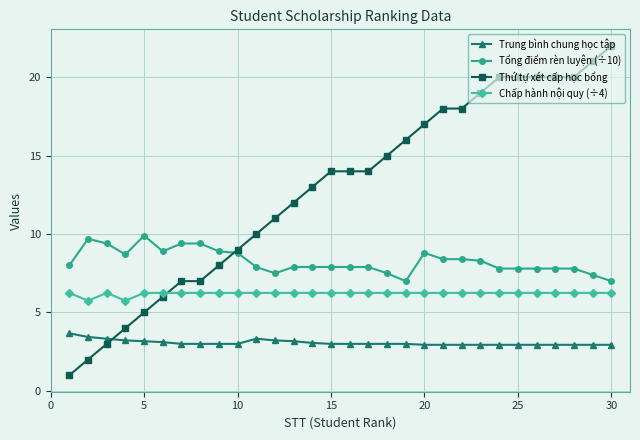

Which series has the largest total across all categories?

Thứ tự xét cấp học bổng